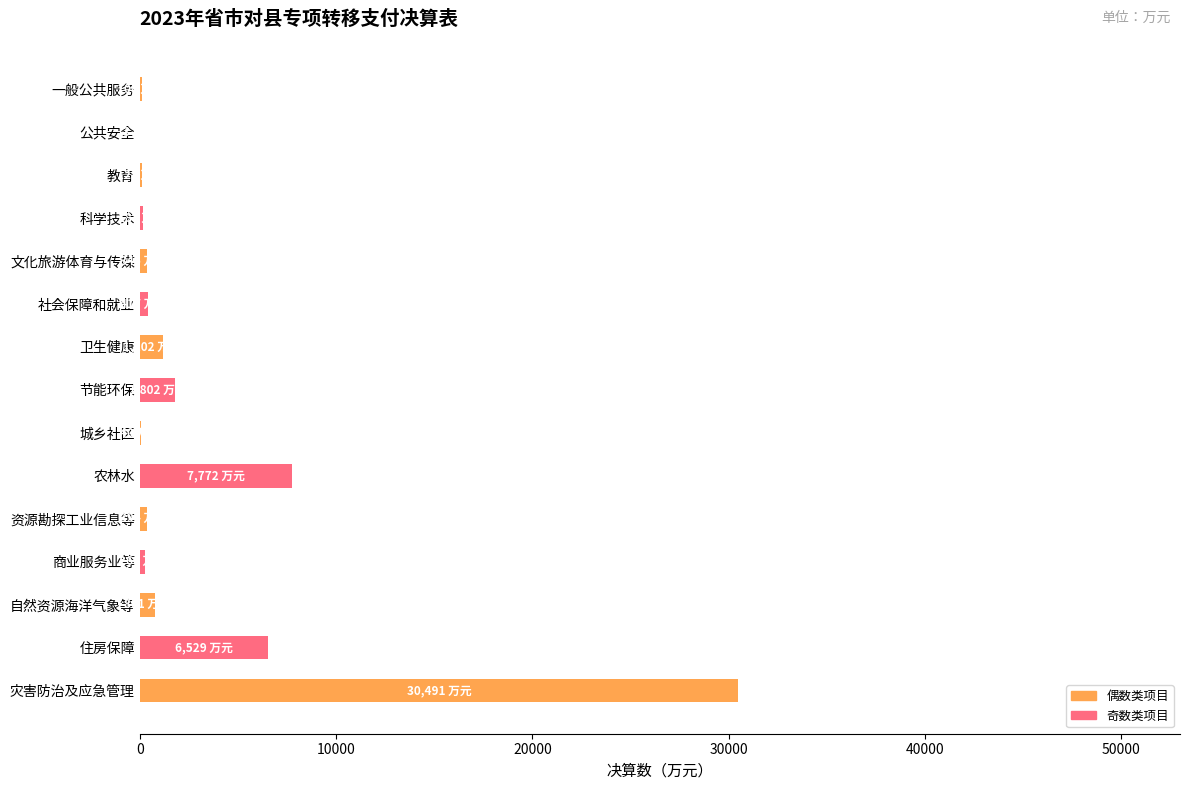

What is the greatest value displayed?

30491